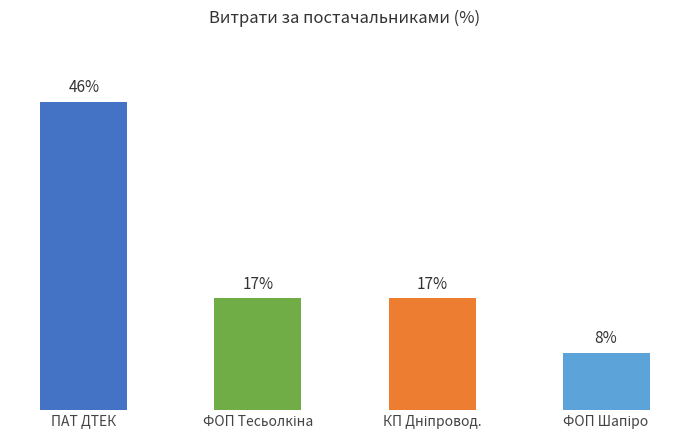

At which label does the data first exceed 16?

ПАТ ДТЕК